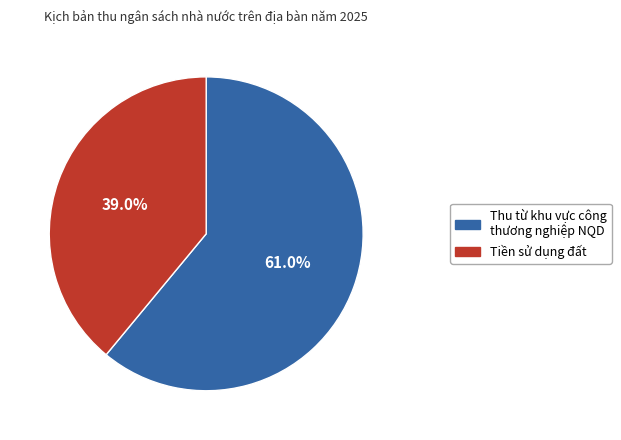

Does any single category account for the majority?

Yes